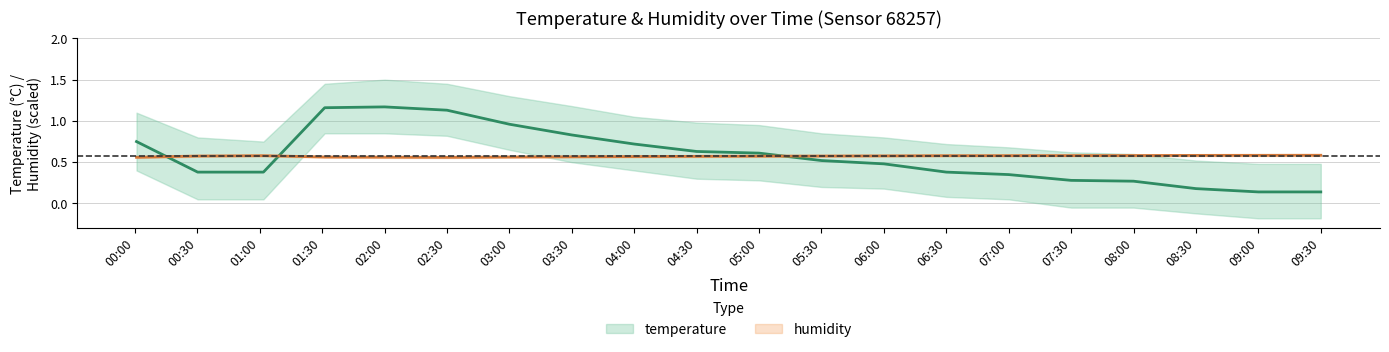

Rank the series at 02:00 from highest to lowest value.

temperature, humidity